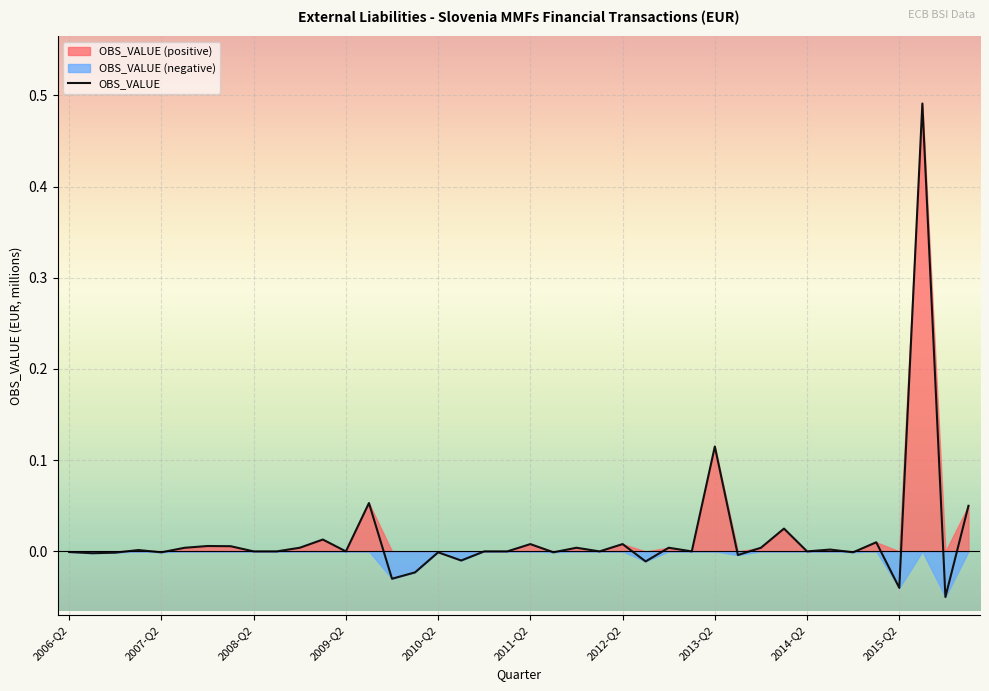

How many points are lower than both their immediate neighbors (excluding endpoints)?

14